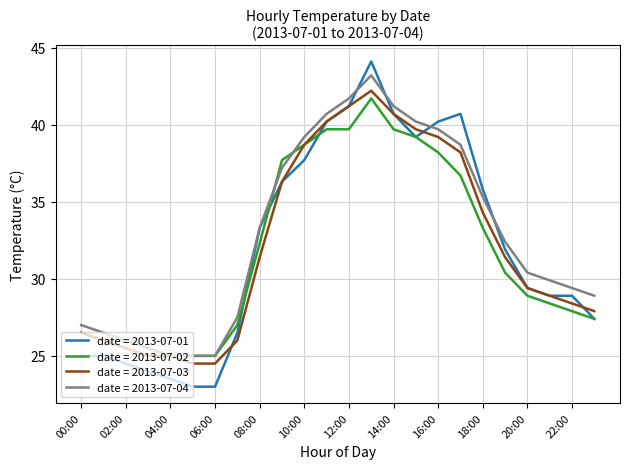

What is the minimum value shown in the chart?

23.0